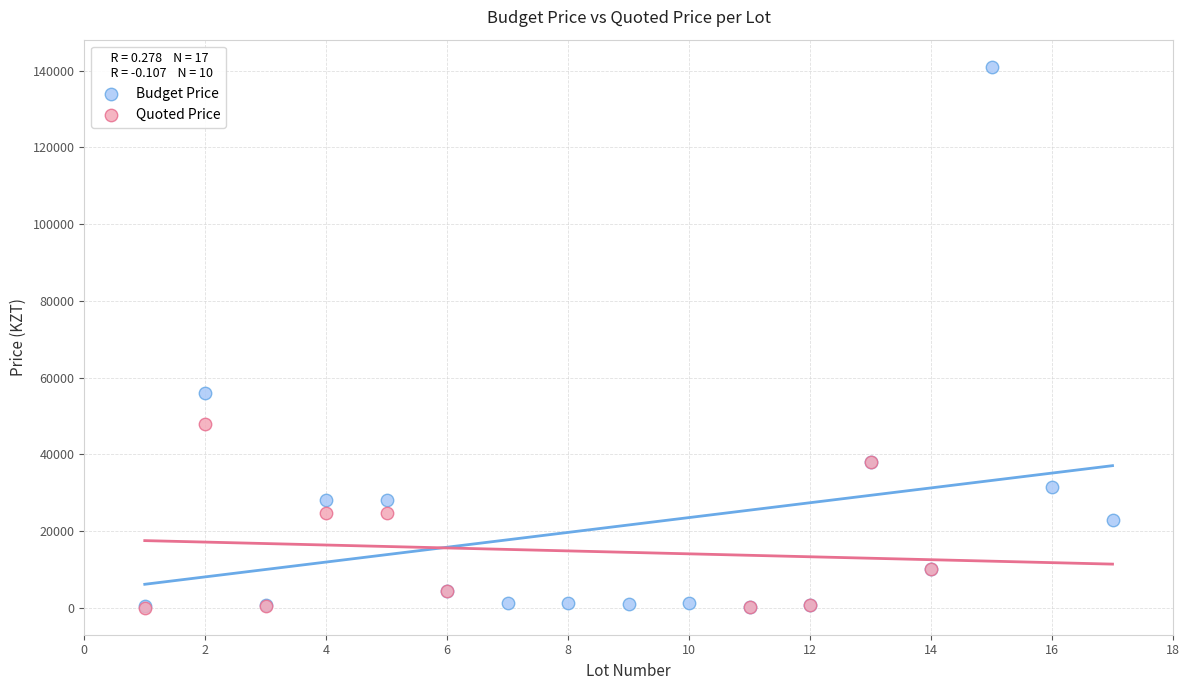

Which series has the largest Y range (max minus min)?

Budget Price